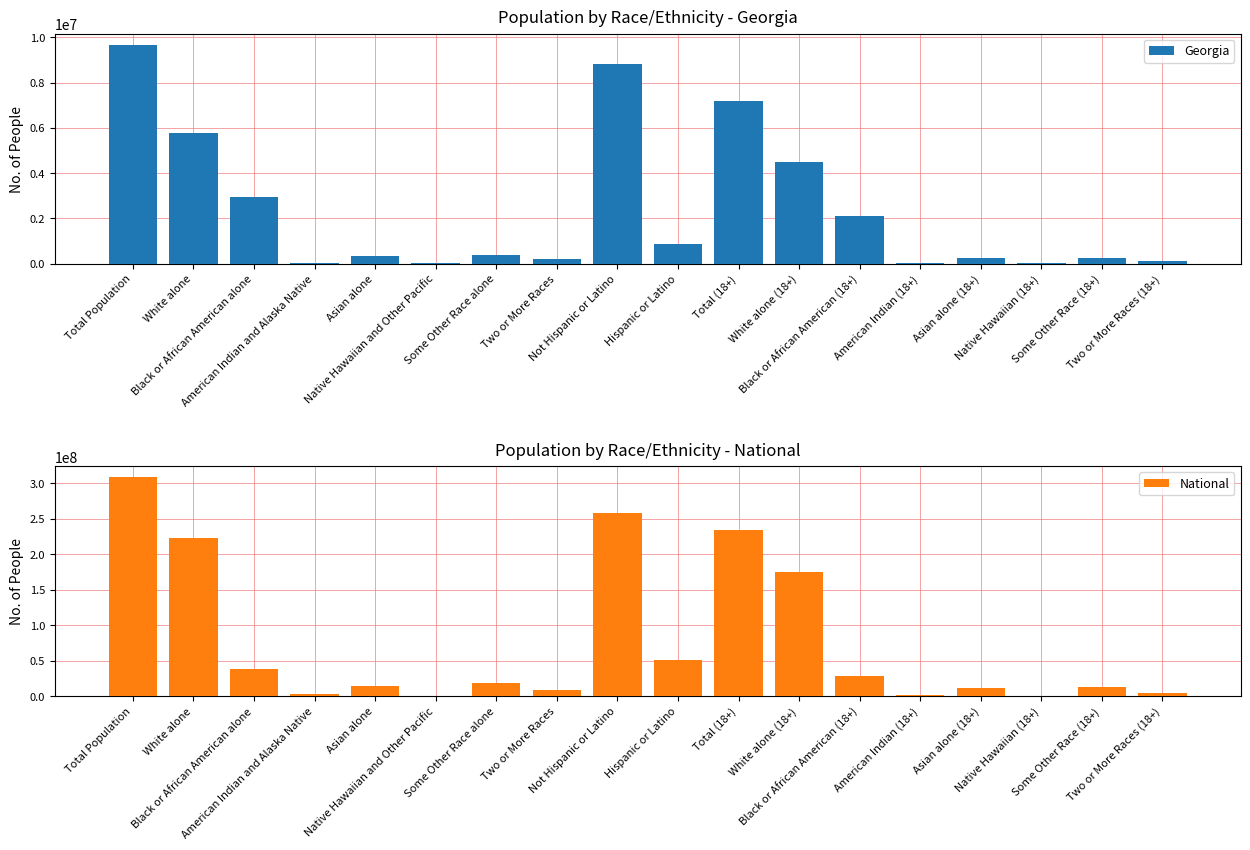

True or false: Georgia has a value of 388872 at Some Other Race alone.

True